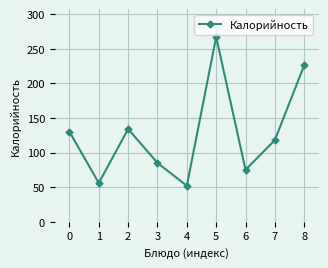

What is the change in value from 2 to 4?

-82